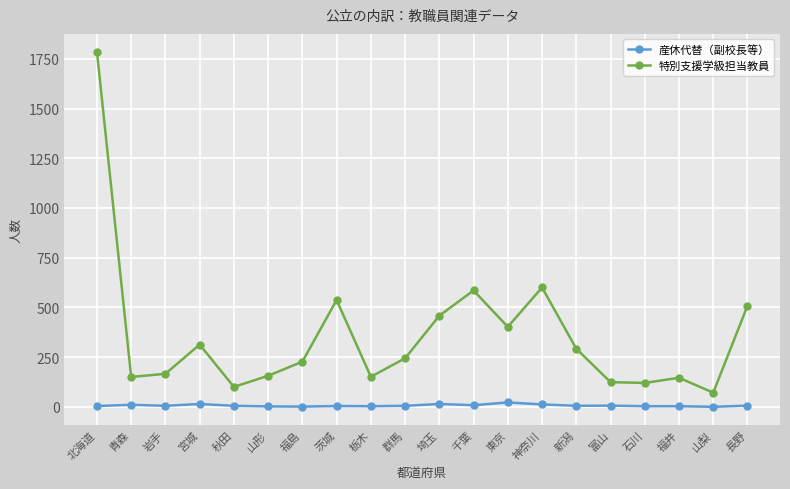

List the series in order of their peak value, lowest first.

産休代替（副校長等）, 特別支援学級担当教員